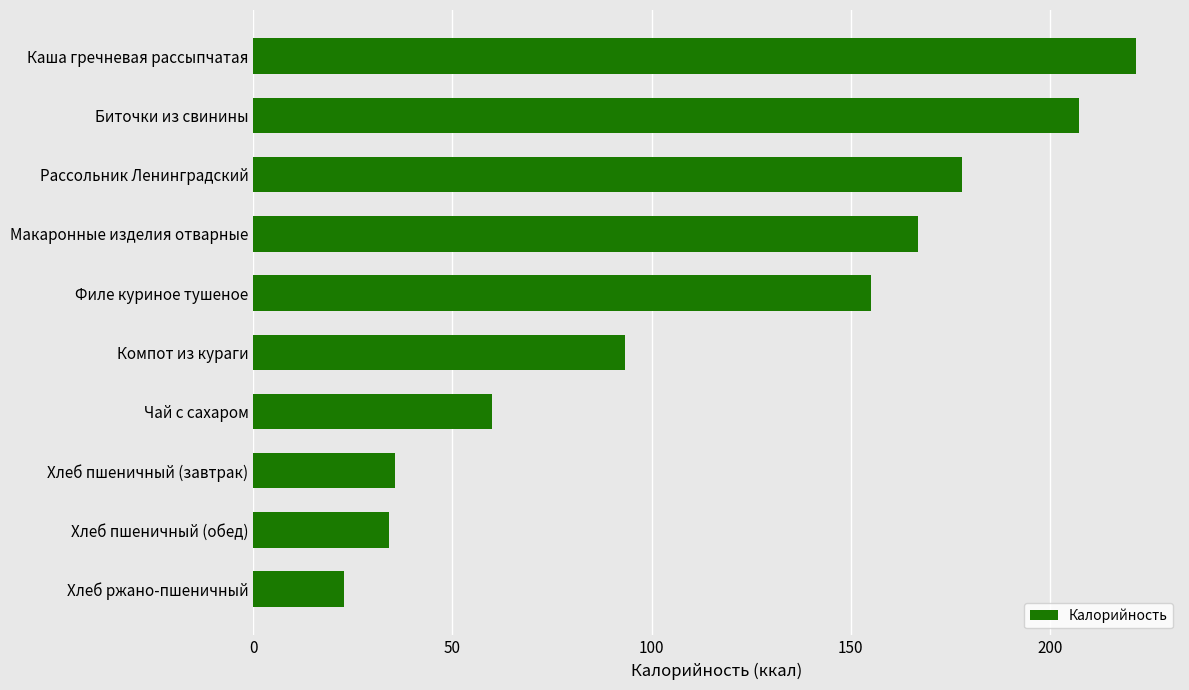

Are the bars horizontal?

Yes